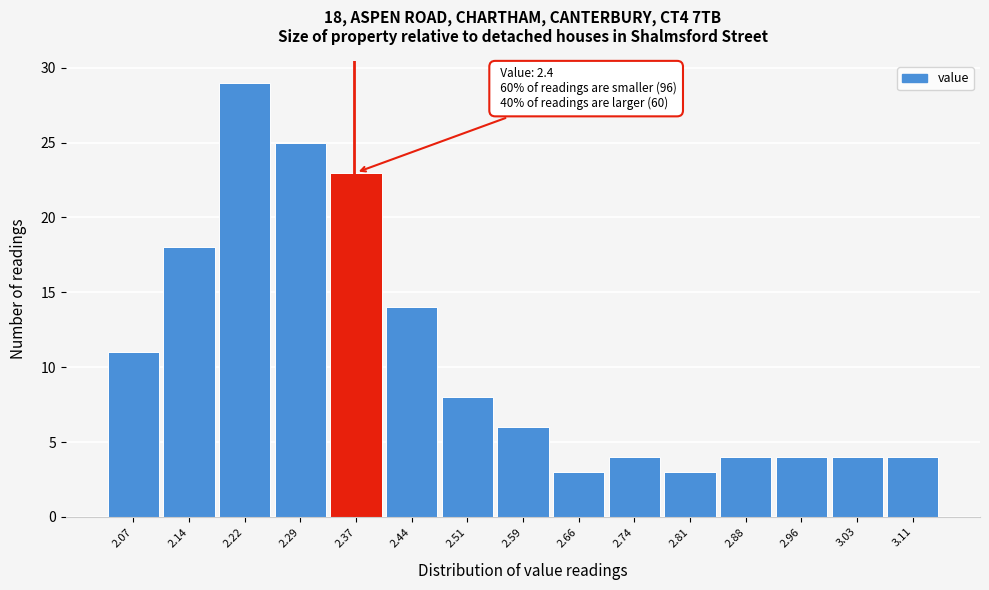

Reading left to right, transcribe all the data shown in this chart.

2.07=11	2.14=18	2.22=29	2.29=25	2.37=23	2.44=14	2.51=8	2.59=6	2.66=3	2.74=4	2.81=3	2.88=4	2.96=4	3.03=4	3.11=4